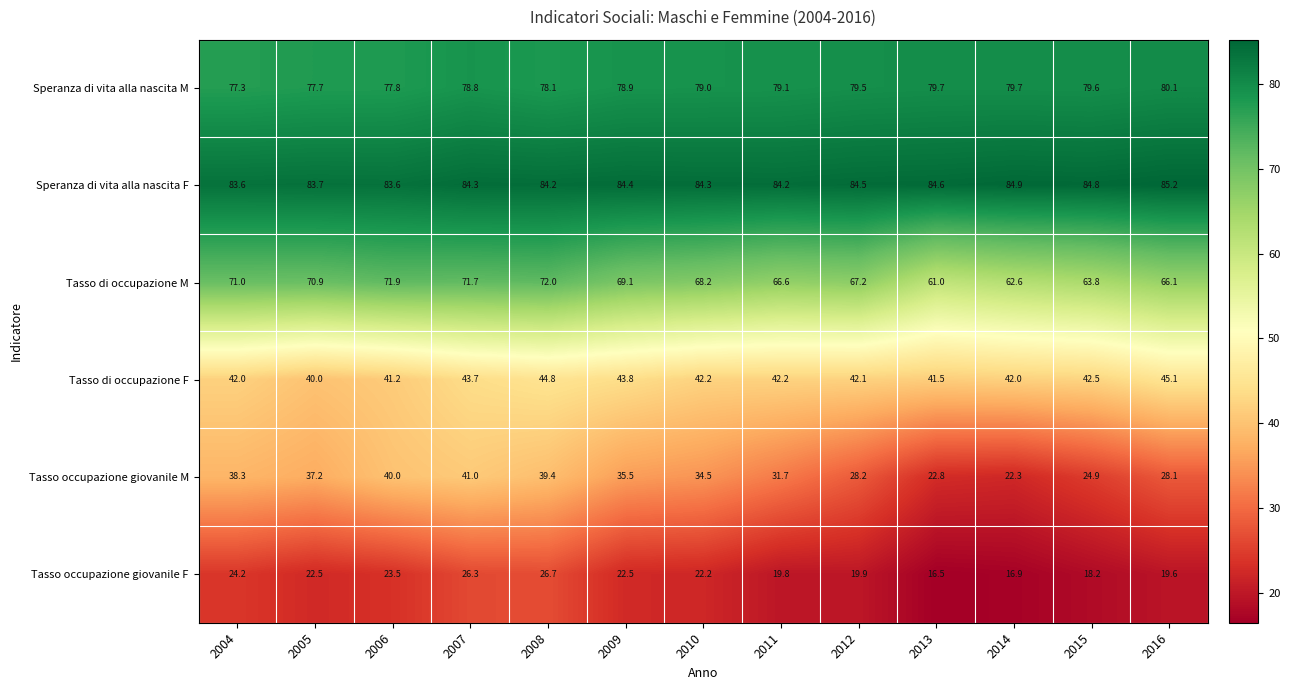

What is the lowest value of the Speranza di vita alla nascita F series?

83.6